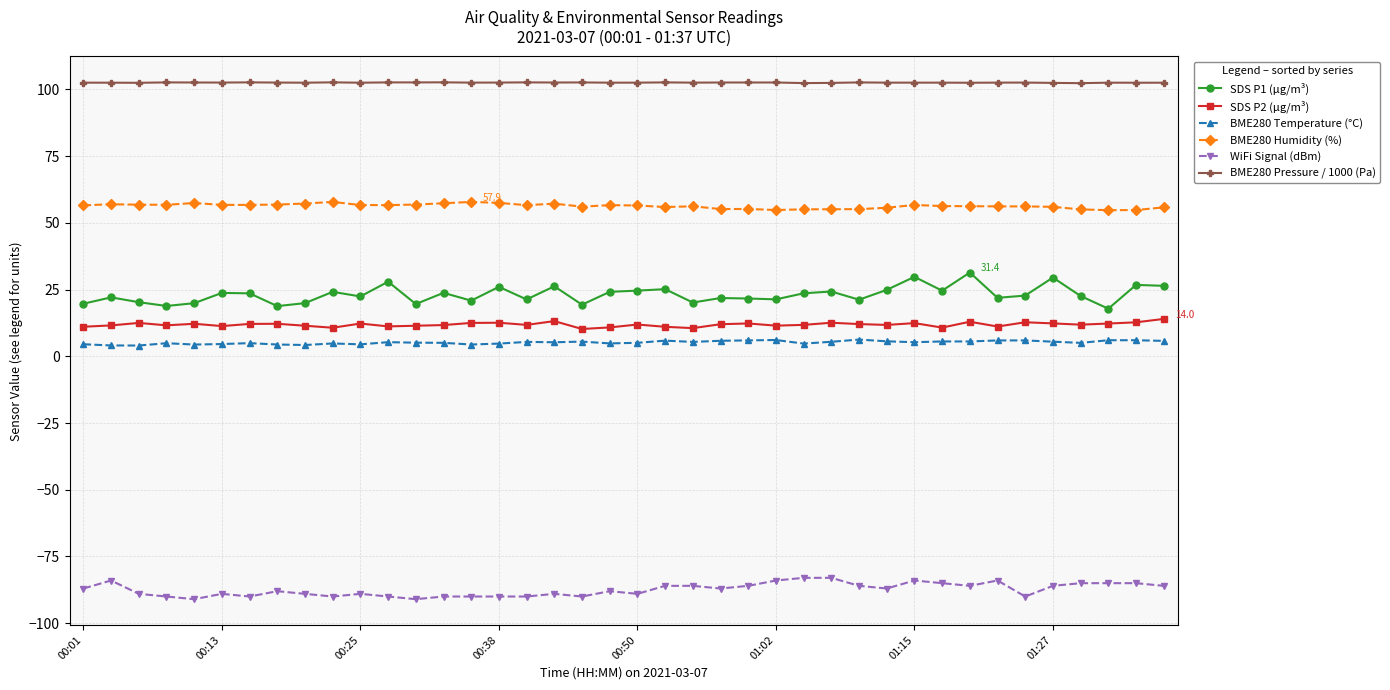

What is the highest value of the WiFi Signal (dBm) series?

-83.0